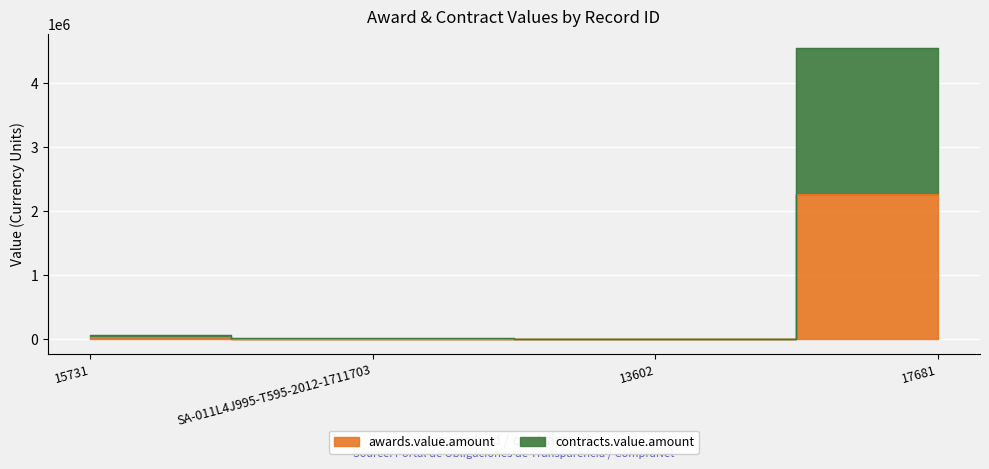

Rank the series by their average value, from highest to lowest.

contracts.value.amount, awards.value.amount